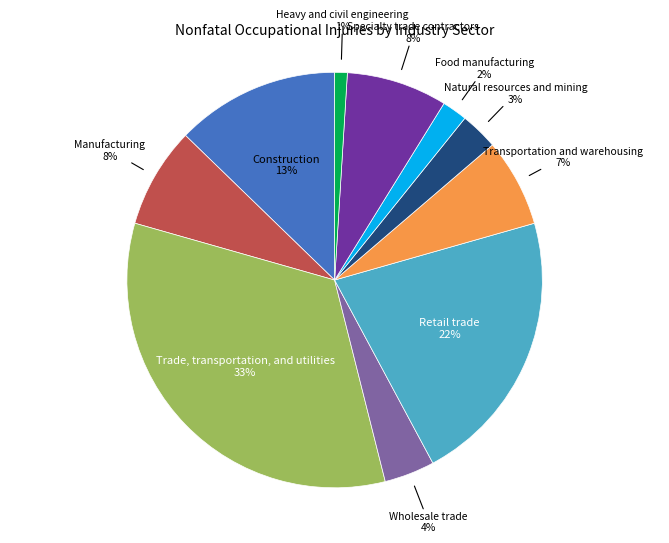

Is there a majority slice in this chart?

No